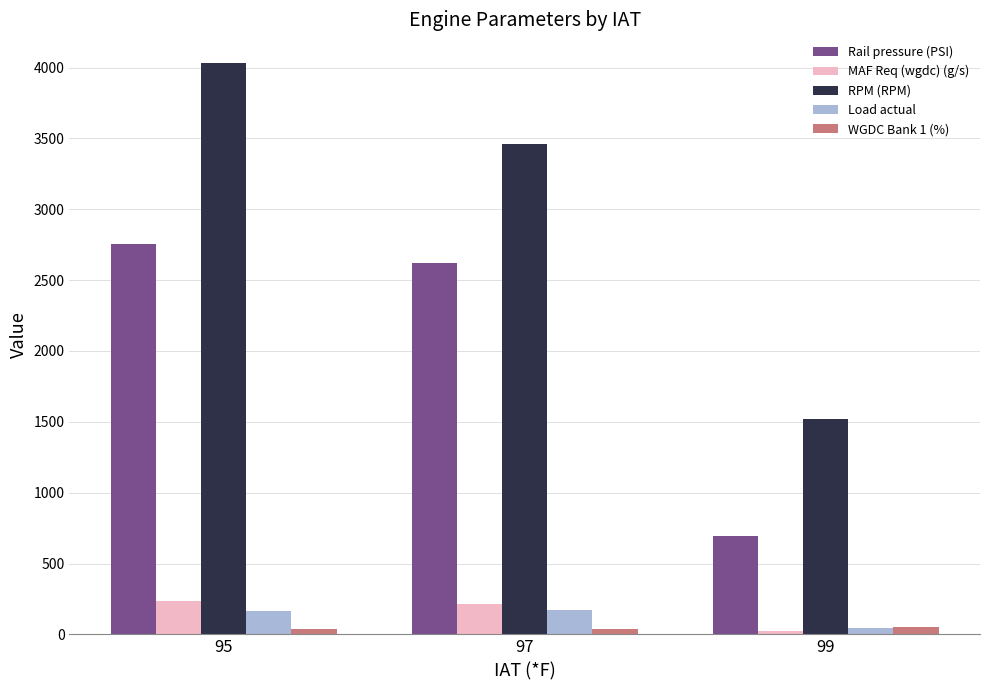

At which label does RPM (RPM) reach its peak?

95